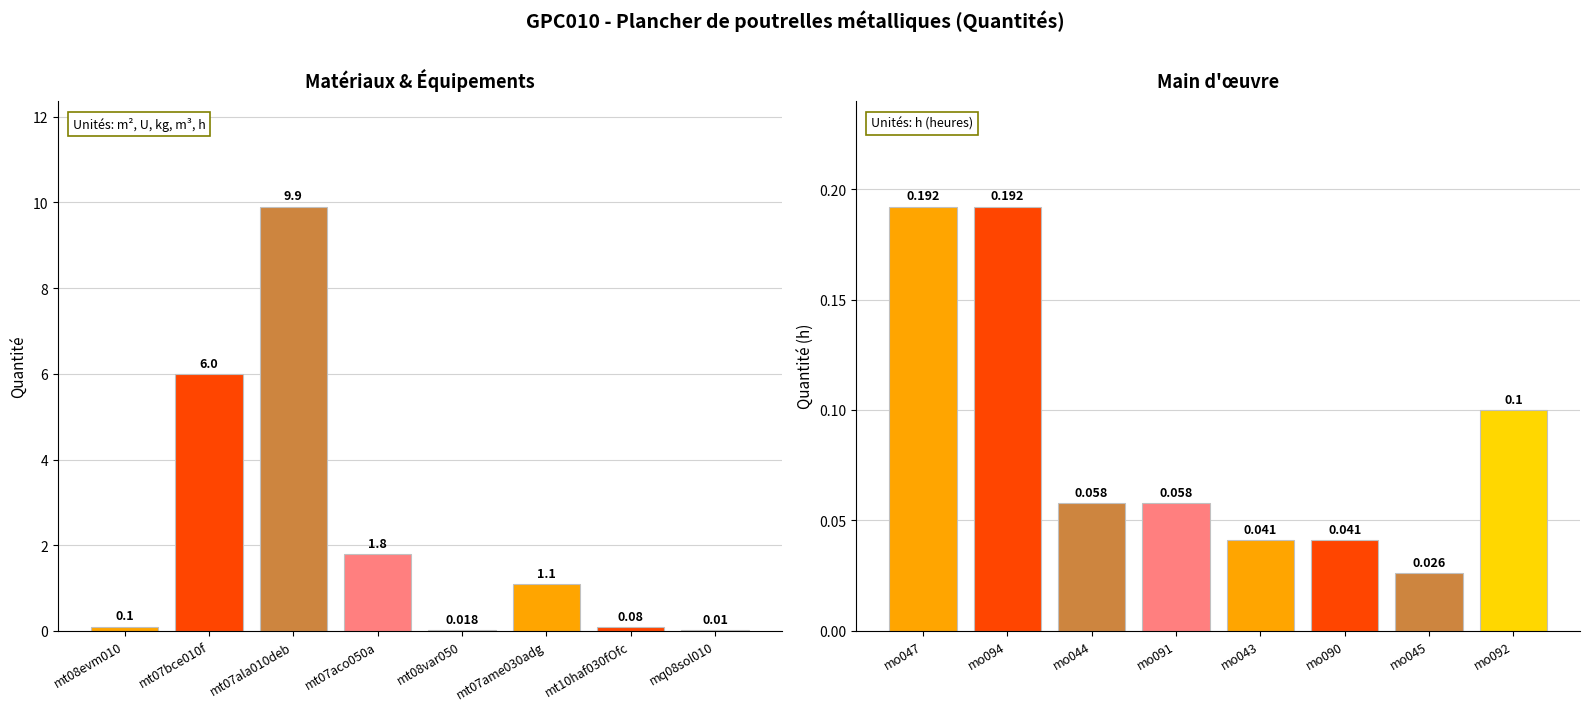

Which series has the largest range (max minus min)?

Quantité (Matériaux/Équipements)